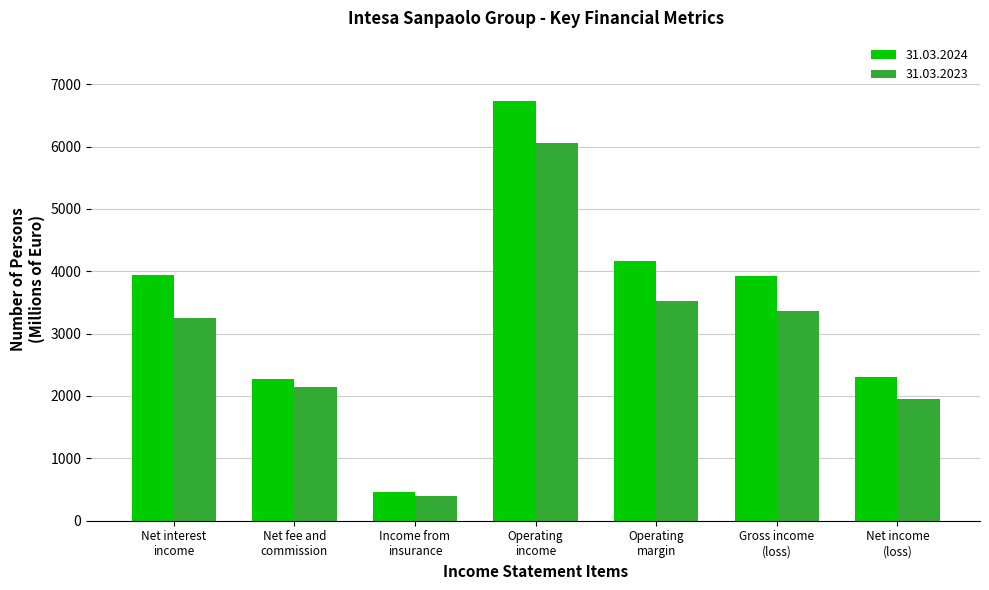

Rank the series by their maximum value, from lowest to highest.

31.03.2023, 31.03.2024